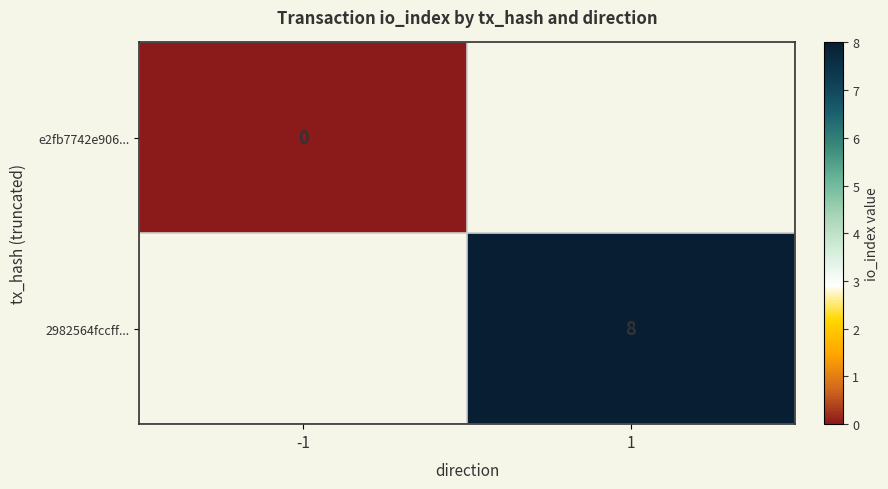

Is the value of 2982564fccff... at 1 greater than the value of e2fb7742e906... at -1?

Yes